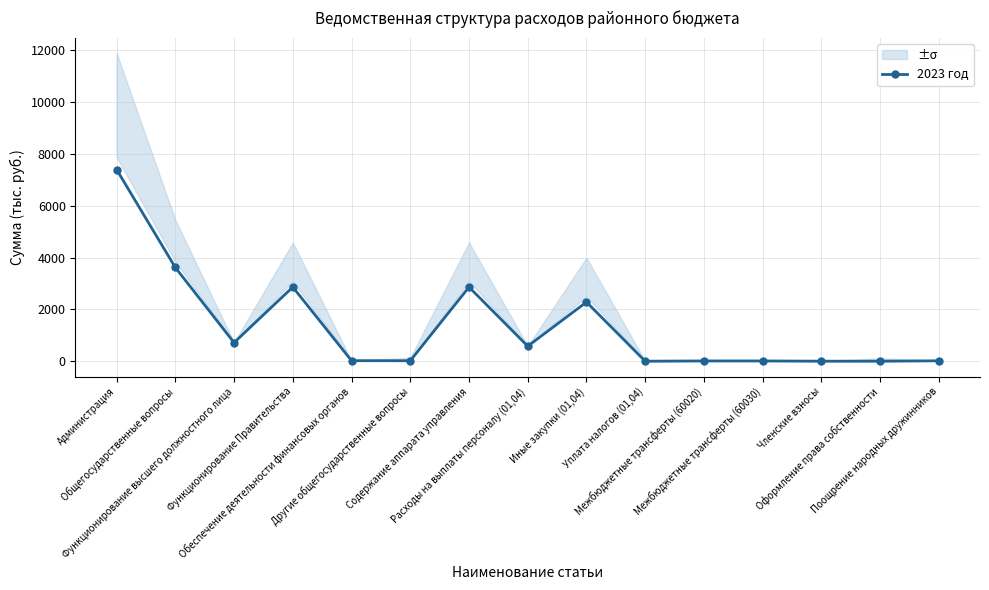

Which label corresponds to the largest value in the chart?

Администрация